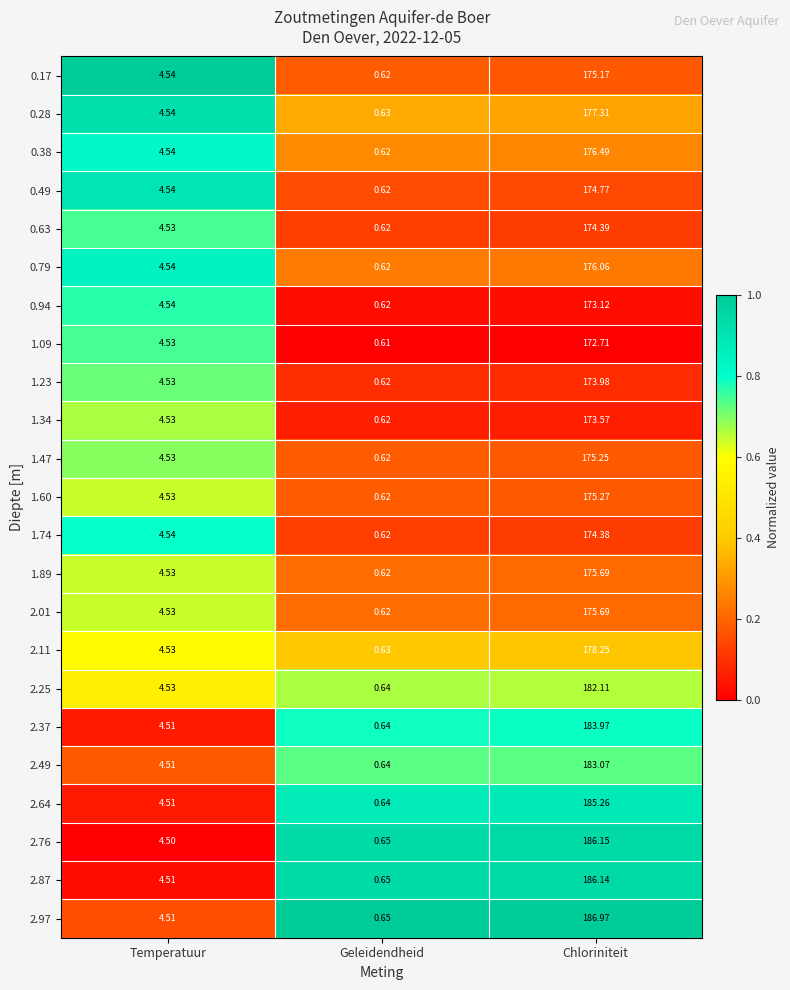

Which category has the lowest value in the 2.11 series?

Geleidendheid